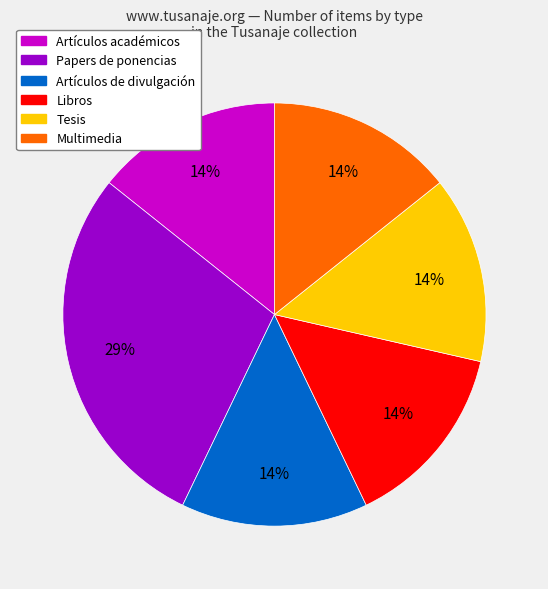

To the nearest percent, what is the average slice percentage?

17%